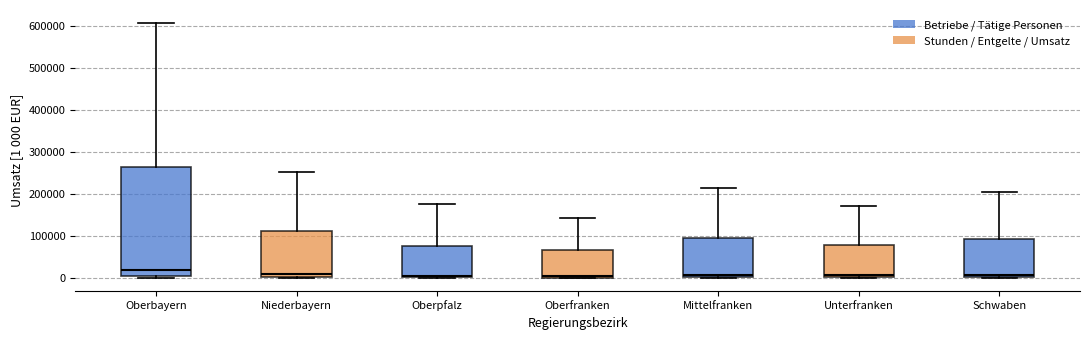

Reading left to right, read every box against the y-axis: the position of its median line, the range the box covers, and the ends of its whiskers. The values are not printed on the chart, so give them approximately, as read against the axis.

Oberbayern: median 20000, box 0 to 260000, whiskers 0 (just below the box's lower edge) to 610000
Niederbayern: median 10000, box 0 to 110000, whiskers 0 to 250000
Oberpfalz: median 10000, box 0 to 80000, whiskers 0 to 180000
Oberfranken: median 10000, box 0 to 70000, whiskers 0 to 140000
Mittelfranken: median 10000, box 0 to 100000, whiskers 0 to 220000
Unterfranken: median 10000, box 0 to 80000, whiskers 0 to 170000
Schwaben: median 10000, box 0 to 90000, whiskers 0 to 210000